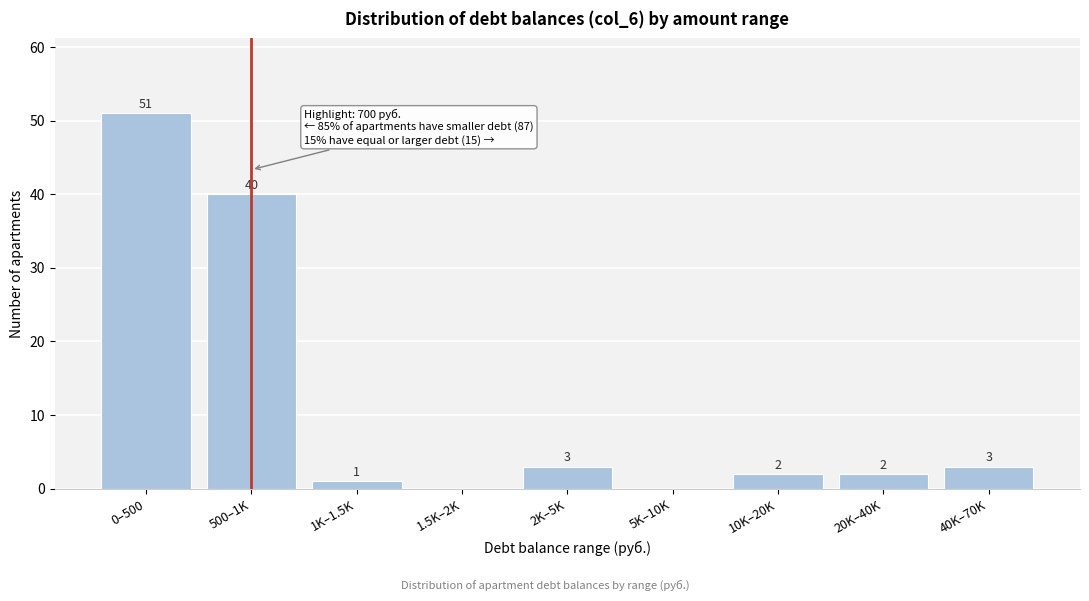

Reading right to left, extract all data points from this chart.

40K–70K=3	20K–40K=2	10K–20K=2	5K–10K=0	2K–5K=3	1.5K–2K=0	1K–1.5K=1	500–1K=40	0–500=51